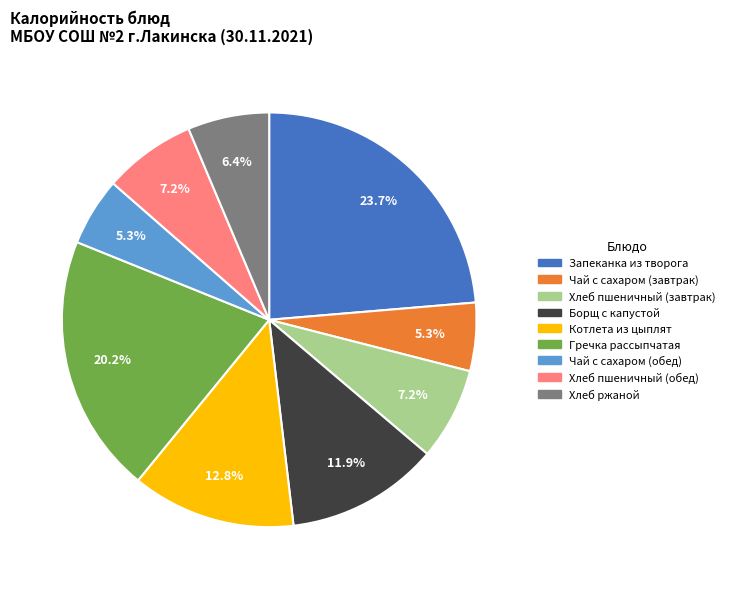

Does any single category account for the majority?

No